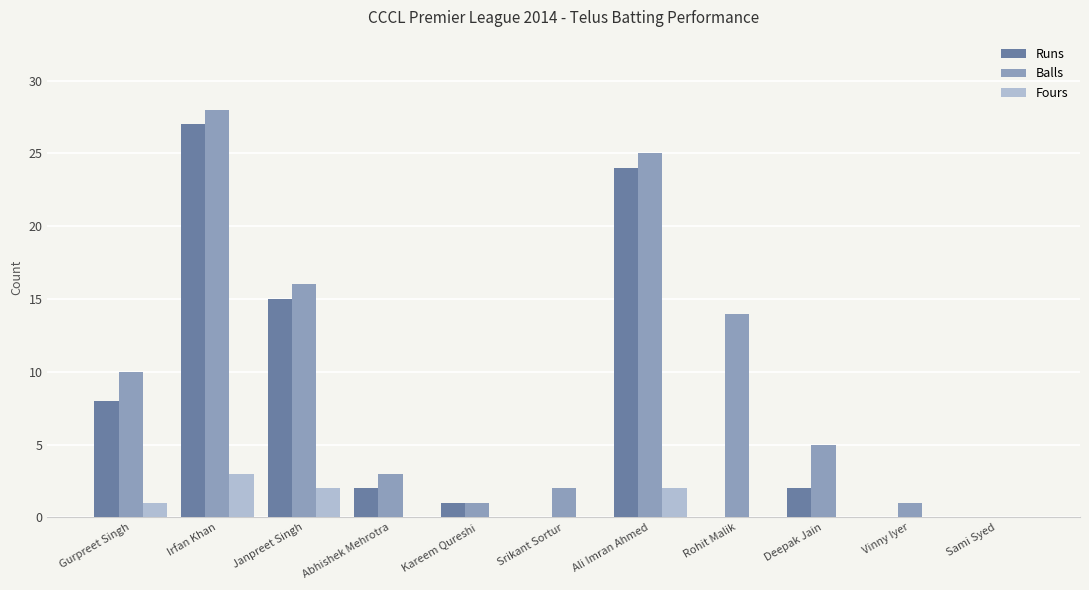

Reading right to left, what are all the values shown in this chart?

Runs: Sami Syed=0	Vinny Iyer=0	Deepak Jain=2	Rohit Malik=0	Ali Imran Ahmed=24	Srikant Sortur=0	Kareem Qureshi=1	Abhishek Mehrotra=2	Janpreet Singh=15	Irfan Khan=27	Gurpreet Singh=8
Balls: Sami Syed=0	Vinny Iyer=1	Deepak Jain=5	Rohit Malik=14	Ali Imran Ahmed=25	Srikant Sortur=2	Kareem Qureshi=1	Abhishek Mehrotra=3	Janpreet Singh=16	Irfan Khan=28	Gurpreet Singh=10
Fours: Sami Syed=0	Vinny Iyer=0	Deepak Jain=0	Rohit Malik=0	Ali Imran Ahmed=2	Srikant Sortur=0	Kareem Qureshi=0	Abhishek Mehrotra=0	Janpreet Singh=2	Irfan Khan=3	Gurpreet Singh=1